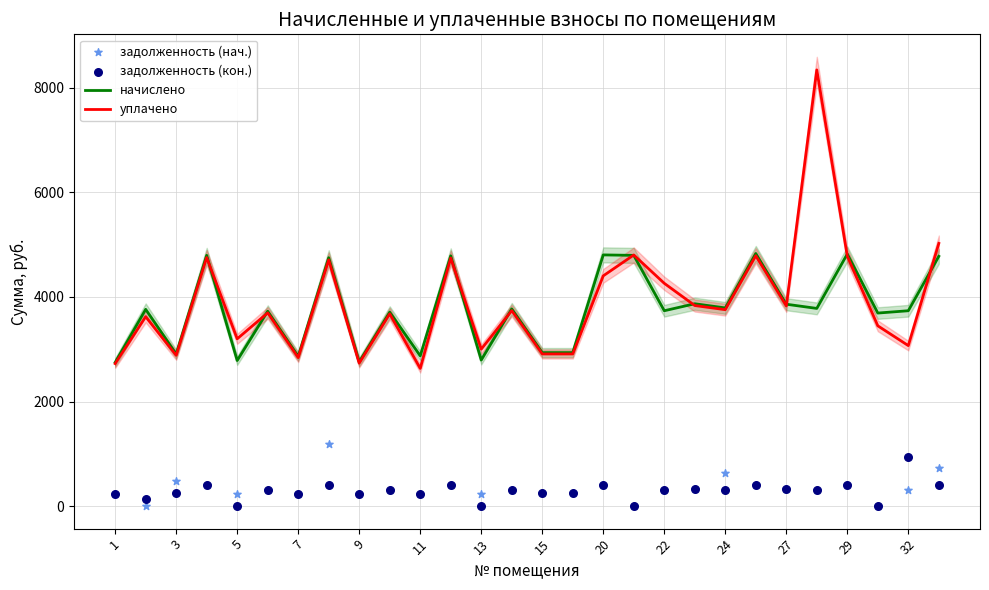

Is the value of задолженность (нач.) at 17 greater than the value of задолженность (кон.) at 21?

No